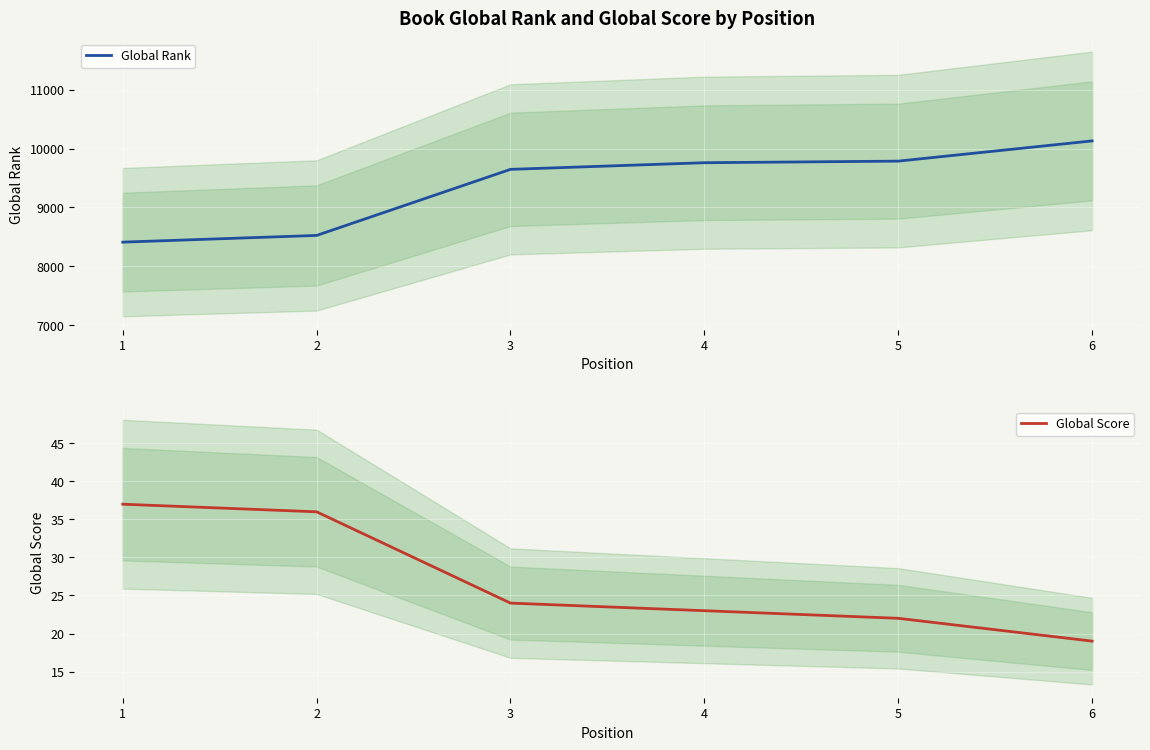

The value of Global Score at 3 is 24. True or false?

True